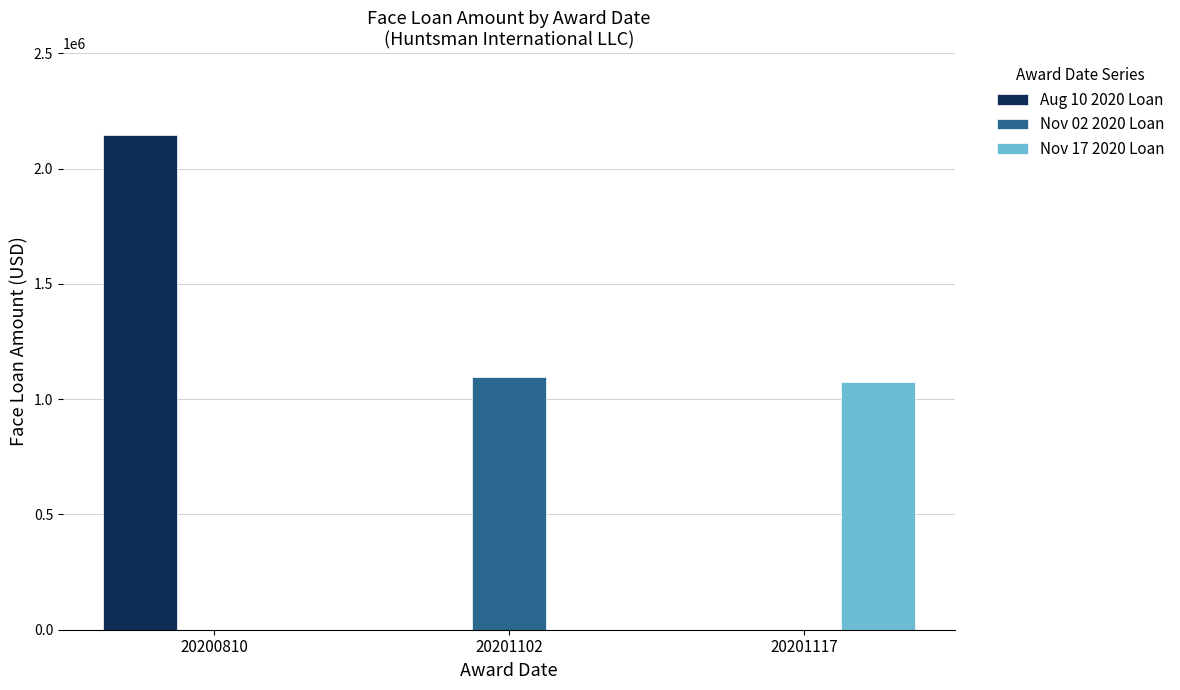

Reading right to left, list all the values displayed in this chart.

Aug 10 2020 Loan: 0	0	2147190
Nov 02 2020 Loan: 0	1098169	0
Nov 17 2020 Loan: 1072879	0	0